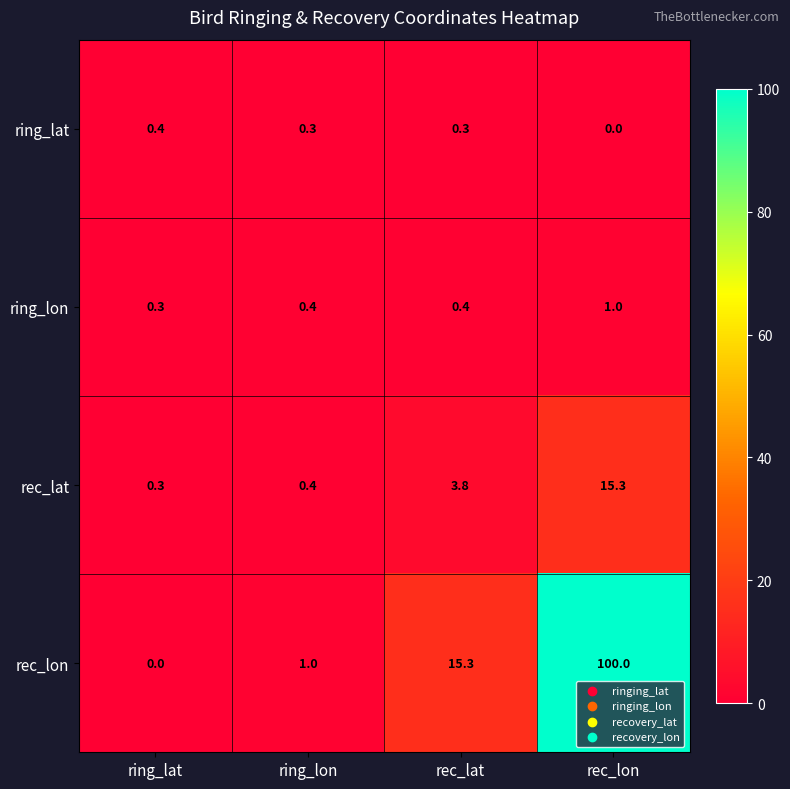

Reading left to right, list all the values displayed in this chart.

ring_lat: 0.4	0.3	0.3	0.0
ring_lon: 0.3	0.4	0.4	1.0
rec_lat: 0.3	0.4	3.8	15.3
rec_lon: 0.0	1.0	15.3	100.0